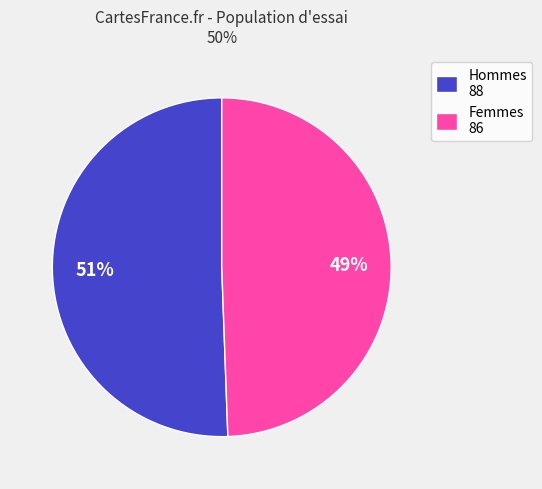

Which category accounts for the majority?

Hommes 88